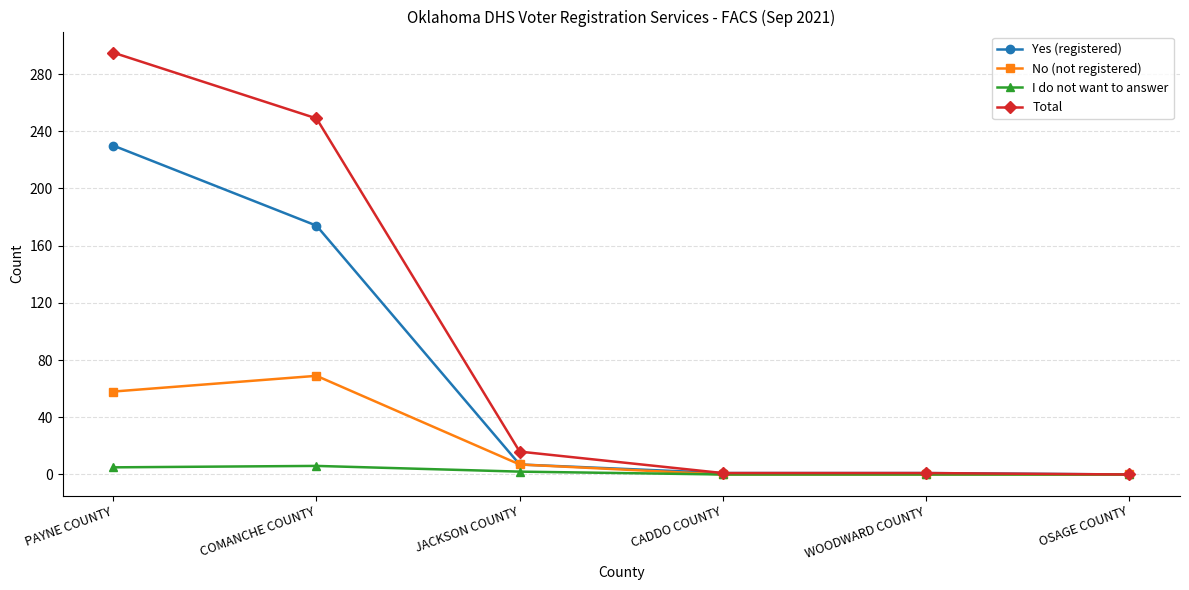

Which series has the largest range (max minus min)?

Total